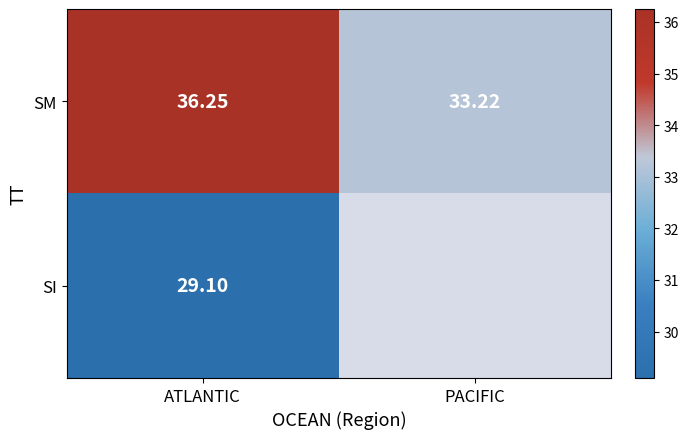

True or false: SI has a value of 29.1 at ATLANTIC.

True